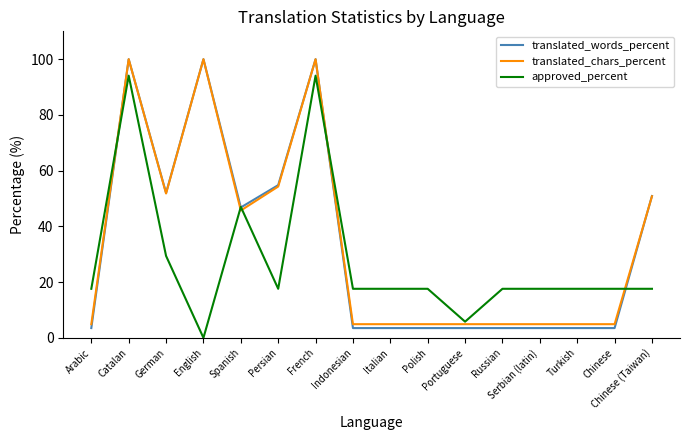

Where is translated_words_percent nearest to the value 51?

Chinese (Taiwan)